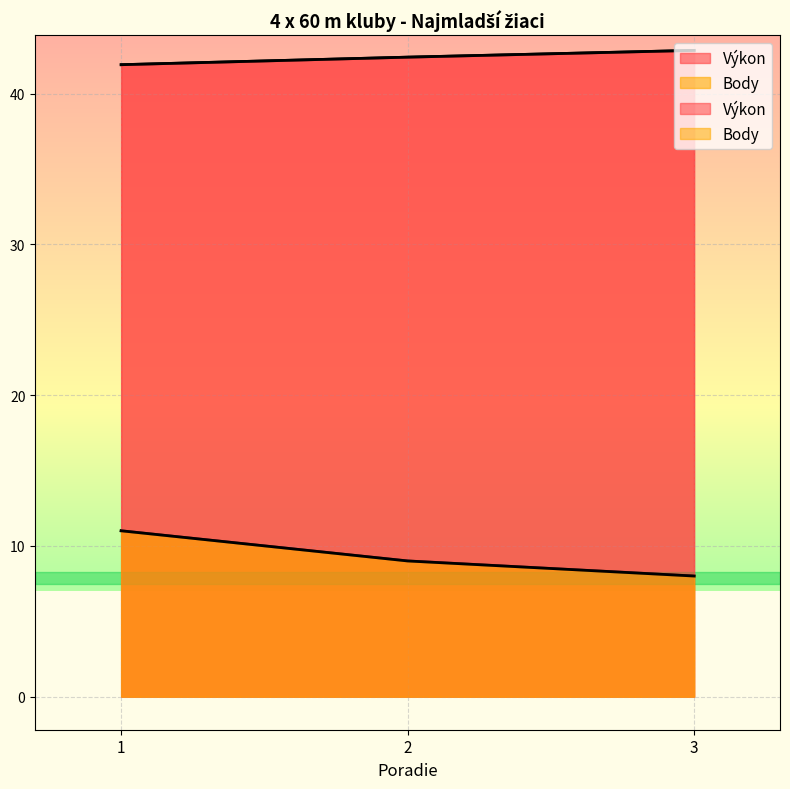

Between 1 and 2, which is larger?

2